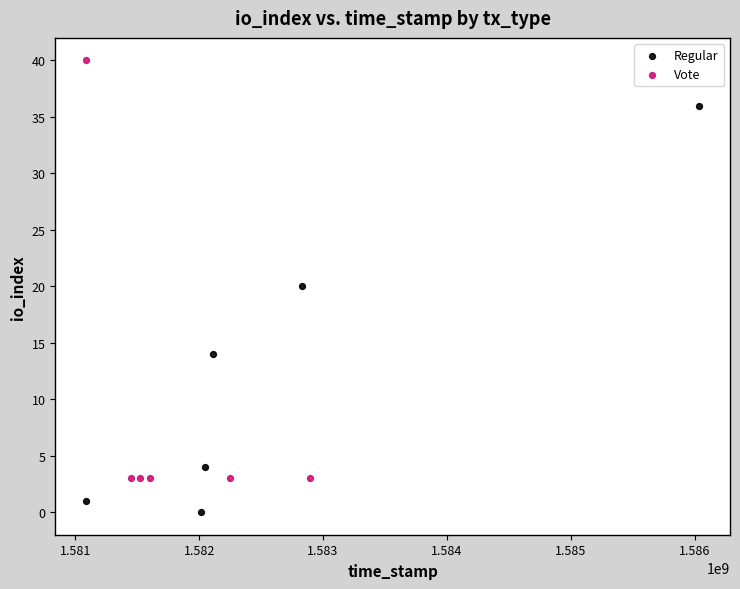

Which series contains the lowest Y value?

Regular